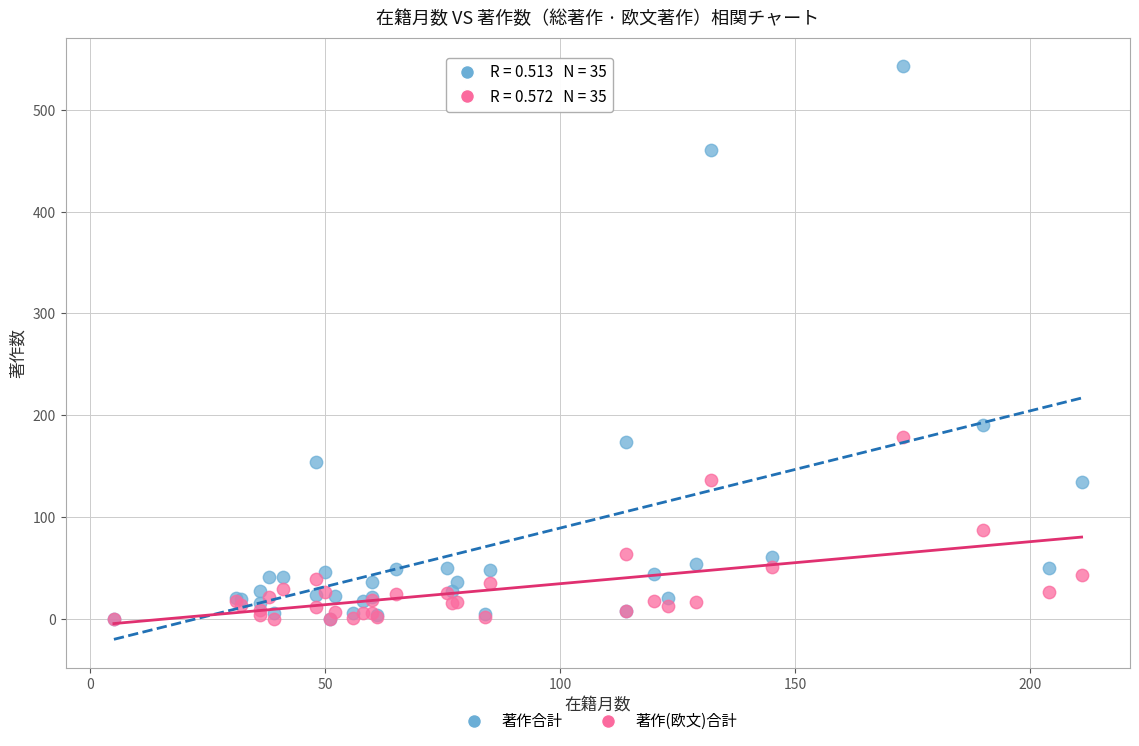

Which series has the largest Y range (max minus min)?

著作合計